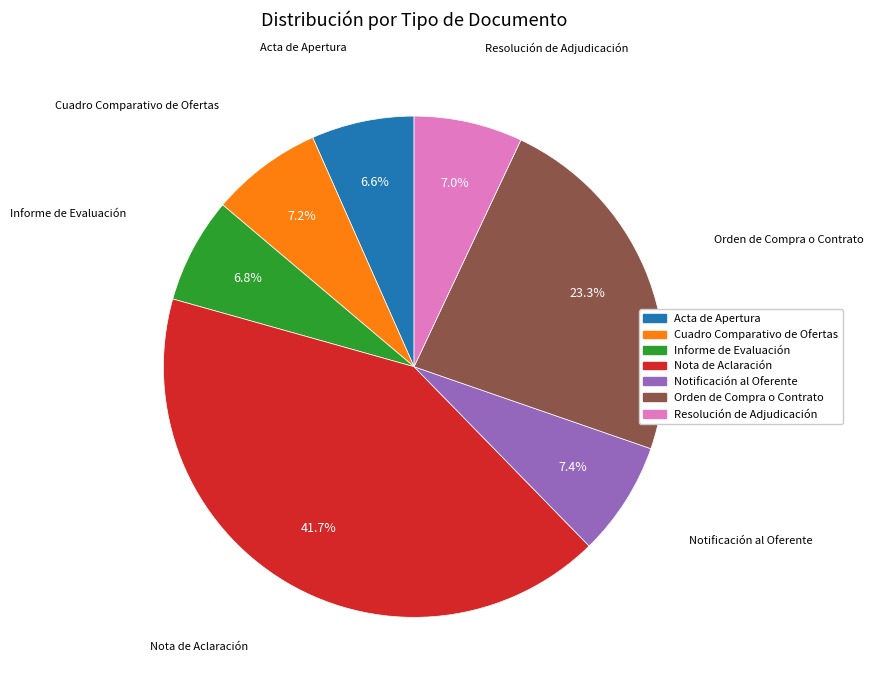

How many slices are in this pie chart?

7